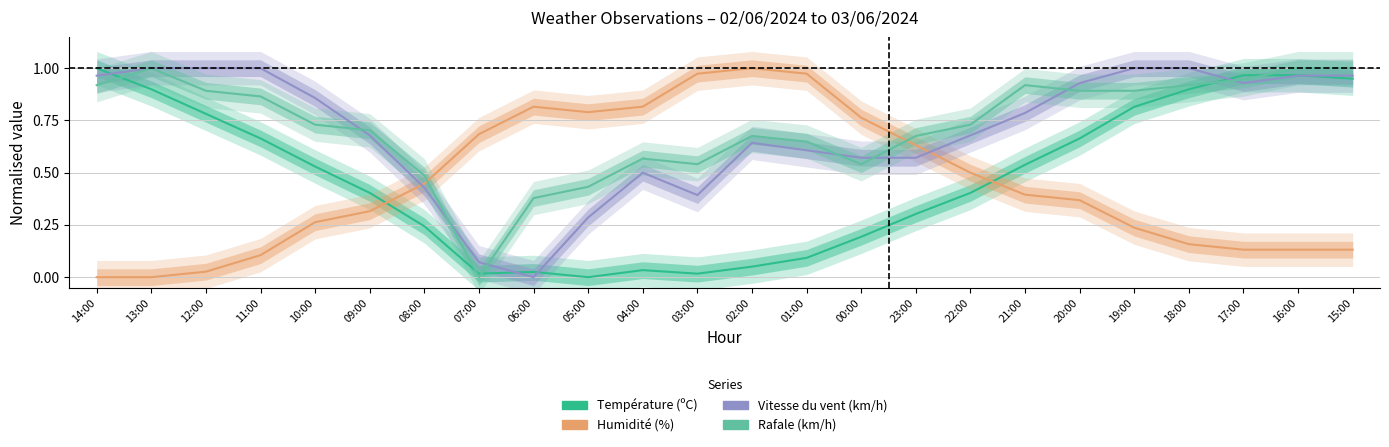

Does the chart display data point markers on the line(s)?

No